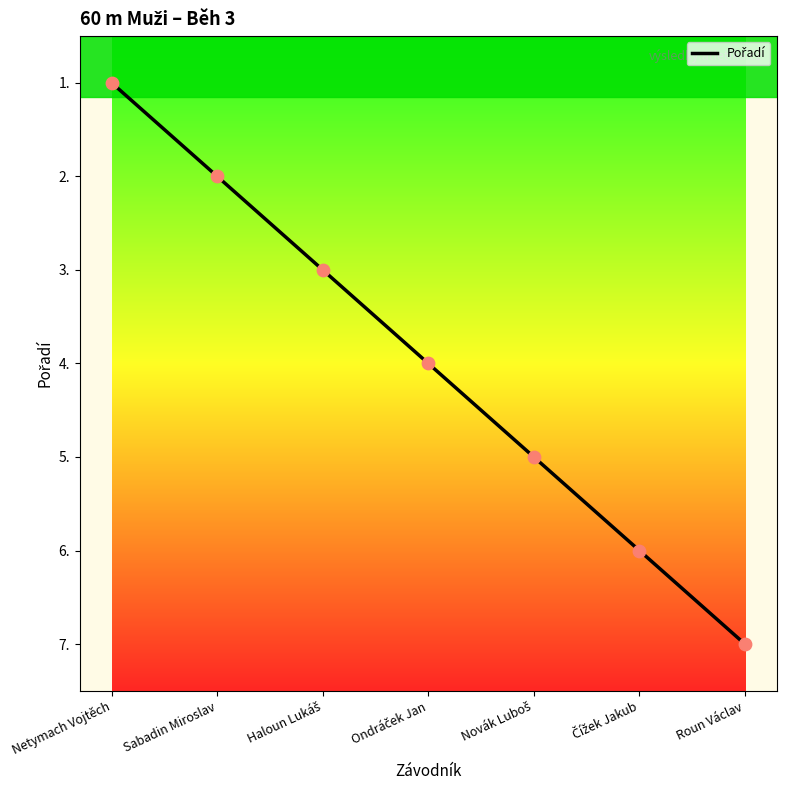

Which has a higher value, Roun Václav or Netymach Vojtěch?

Roun Václav